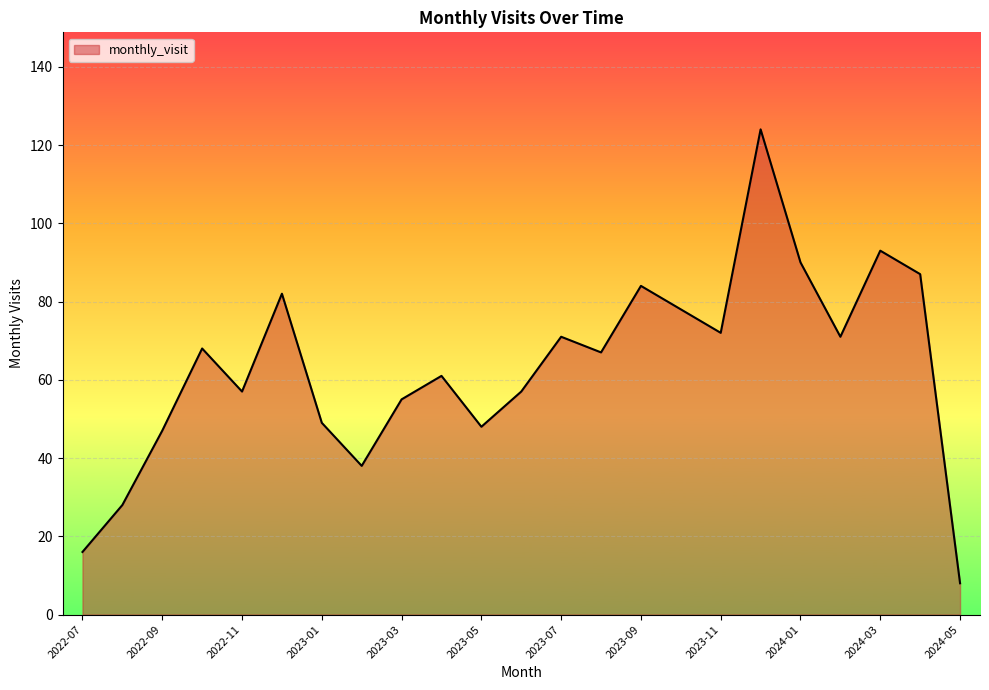

What is the difference between the maximum and minimum values?

116